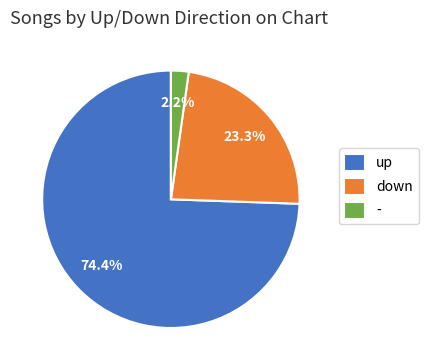

Count the number of slices in the pie.

3